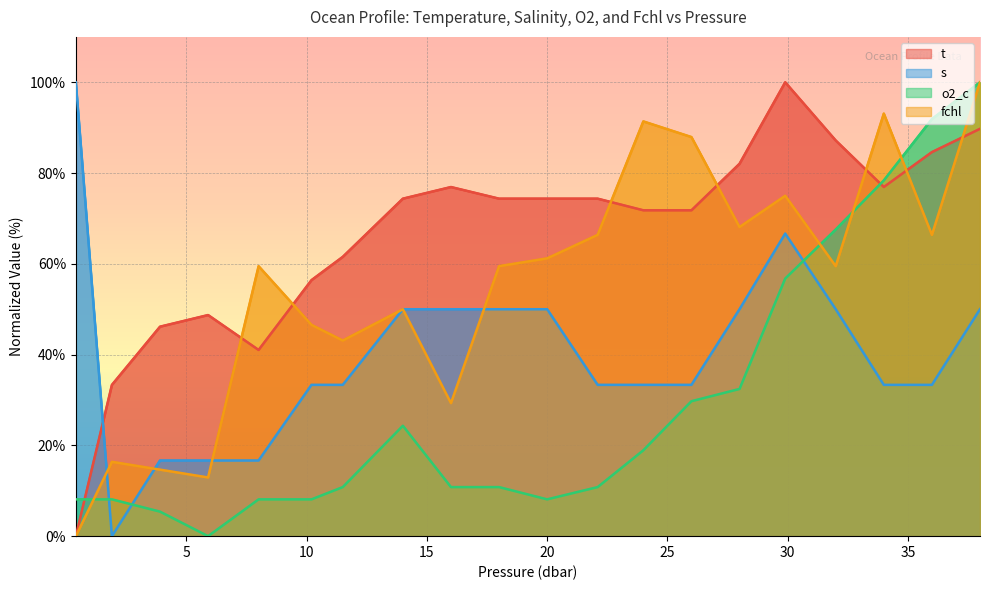

At which label does o2_c first exceed 10?

11.5